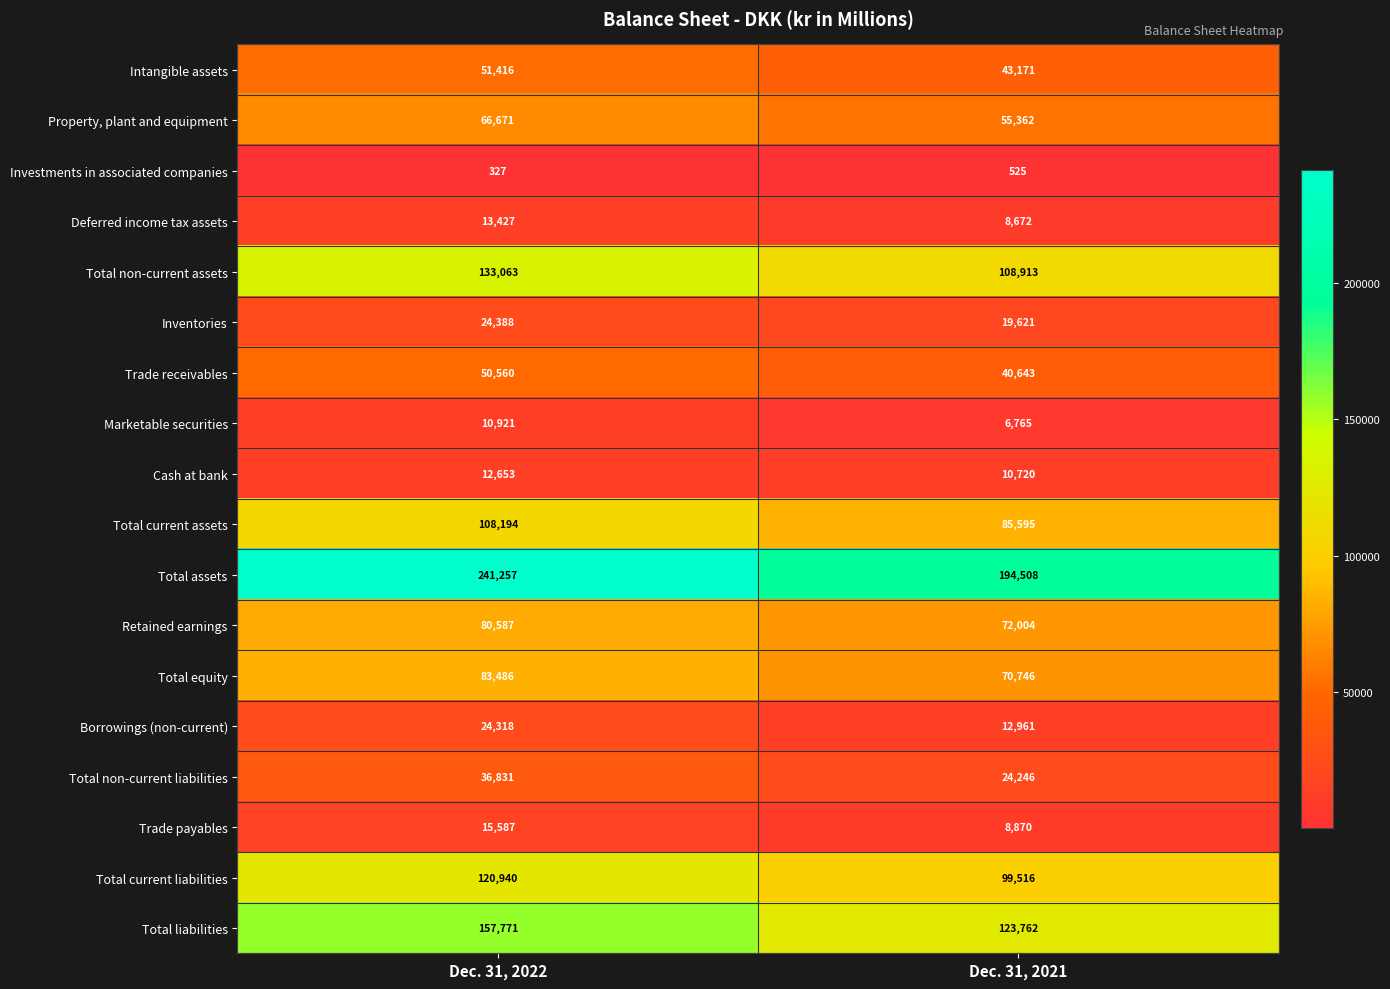

Which series has the largest total across all categories?

Total assets